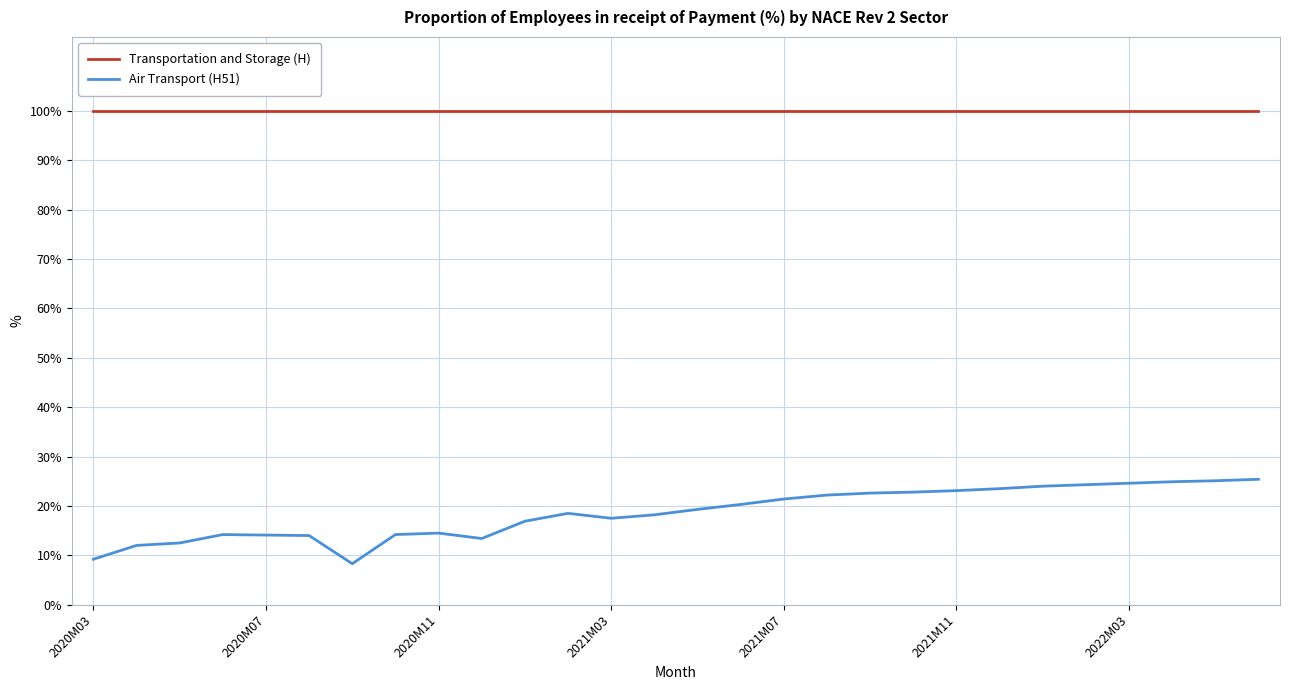

Which series has the widest spread of values?

Air Transport (H51)